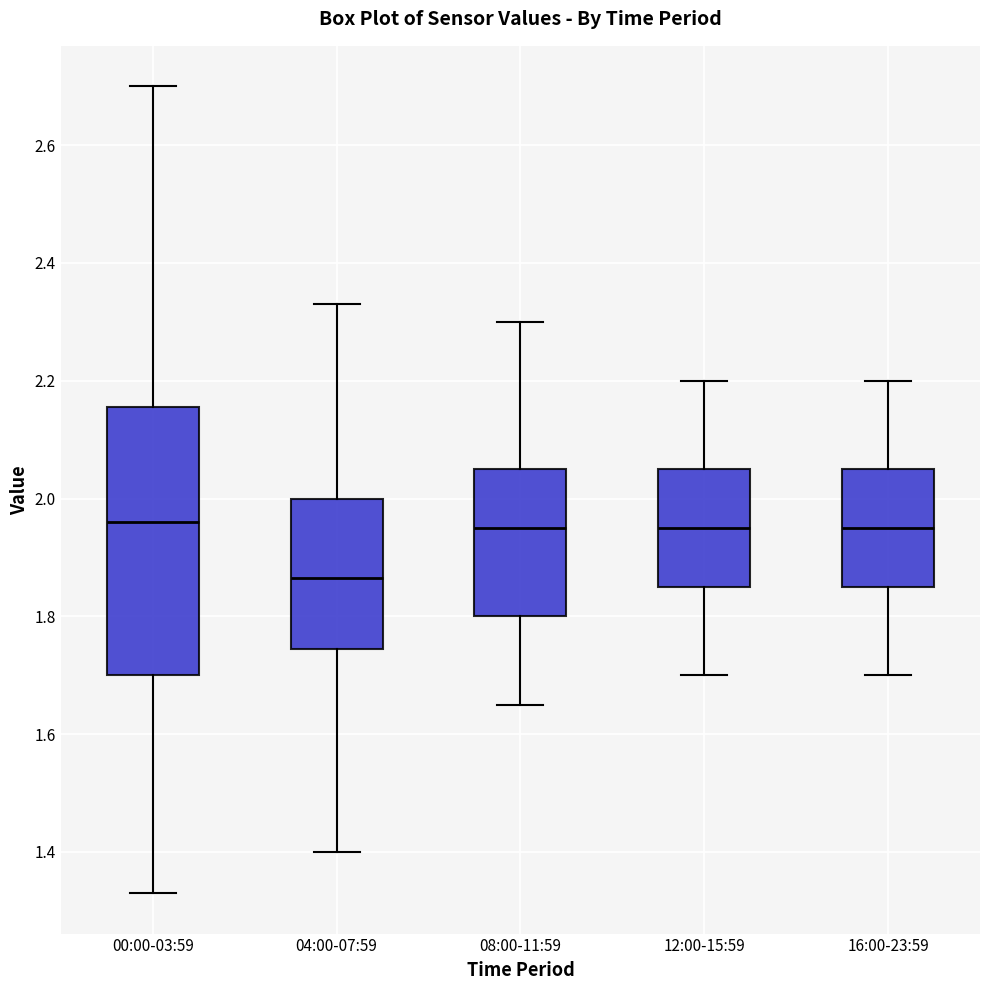

Where does the median line of the box for 12:00-15:59 sit on the y-axis? The values are not printed on the chart, so give them approximately, as read against the axis.

1.96